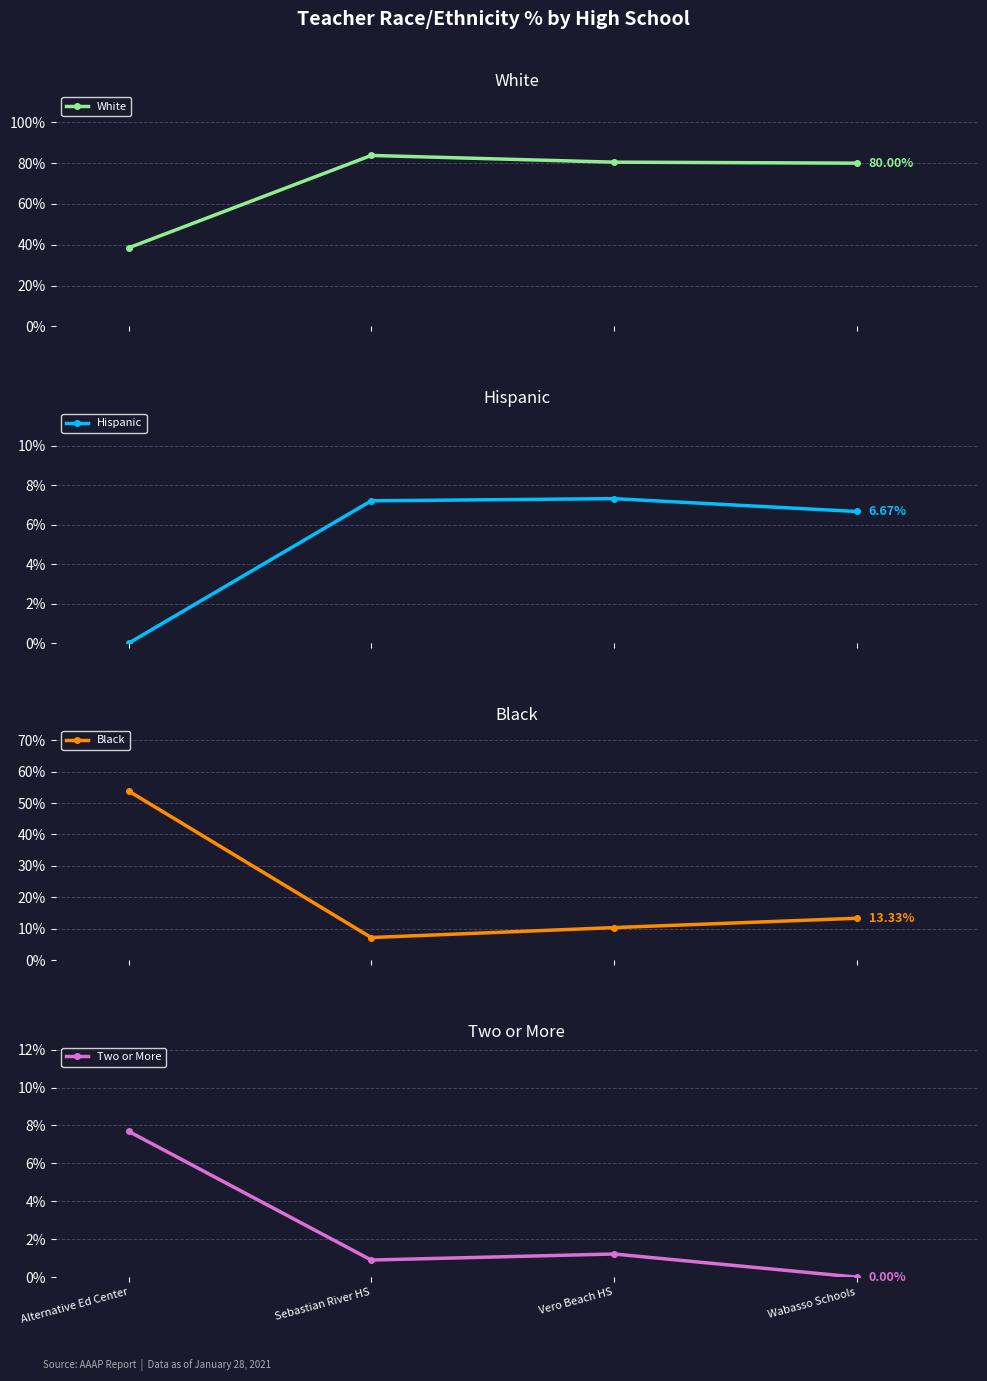

True or false: Black and Two or More intersect in this chart.

False